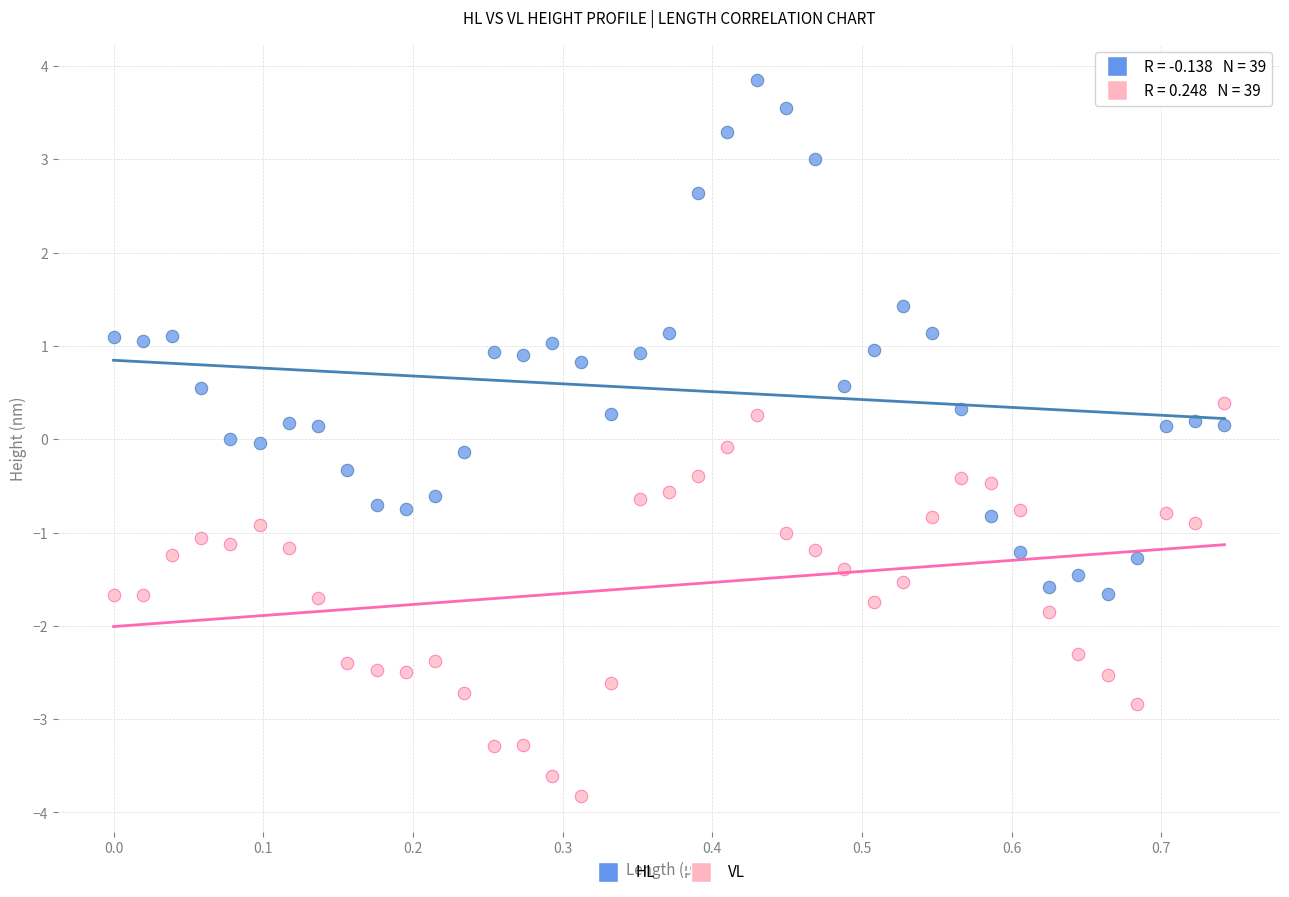

Which series contains the highest Y value?

HL